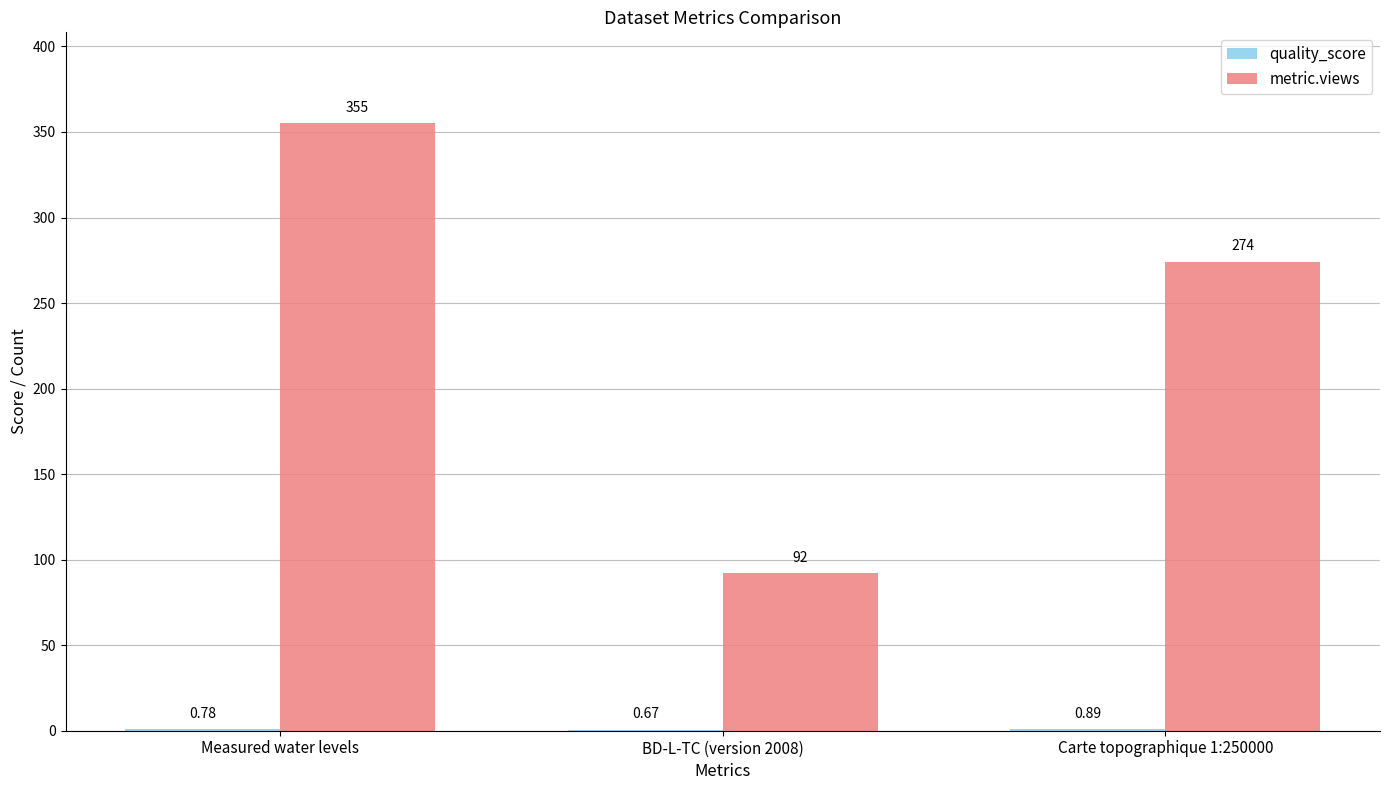

Between BD-L-TC (version 2008) and Carte topographique 1:250000, which series saw the biggest shift?

metric.views